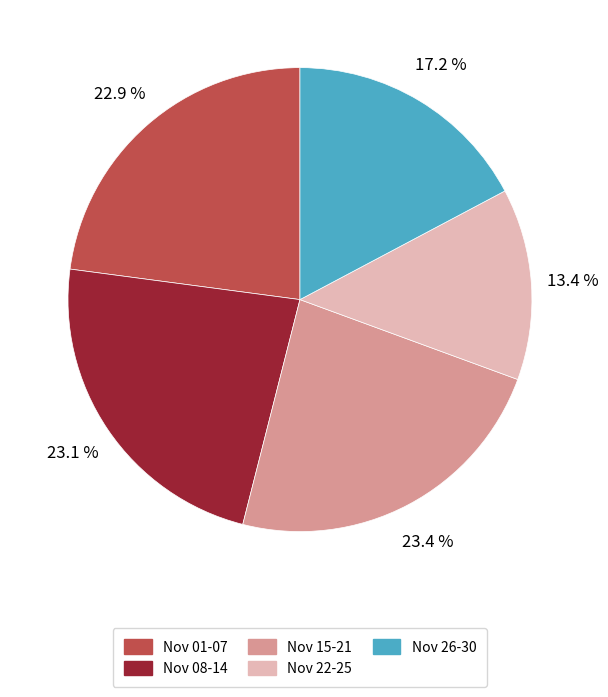

Does any single category account for the majority?

No